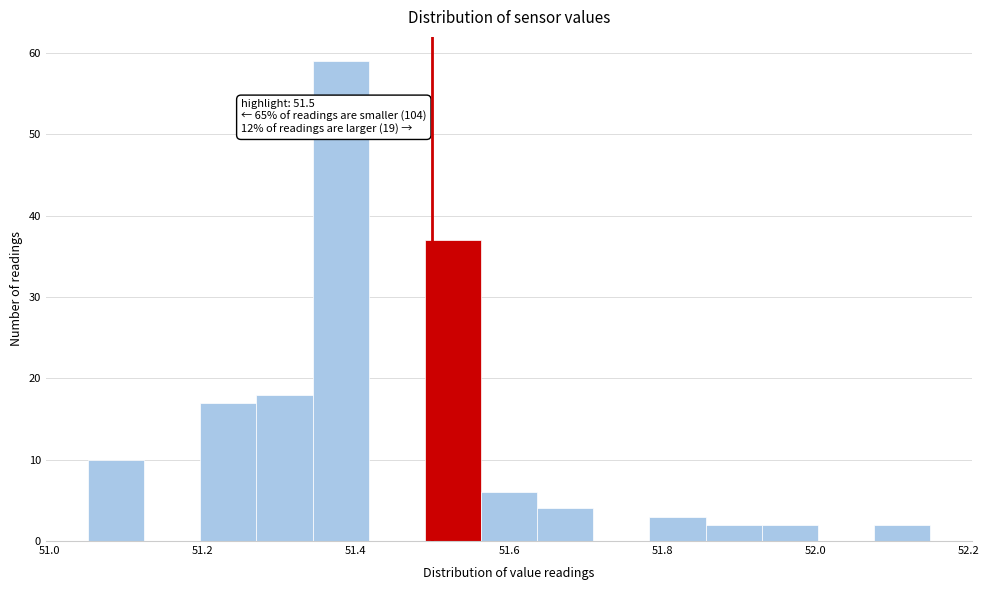

Around what value on the x-axis is the tallest bar? Give the approximate position of its centre, as read against the axis.

51.38